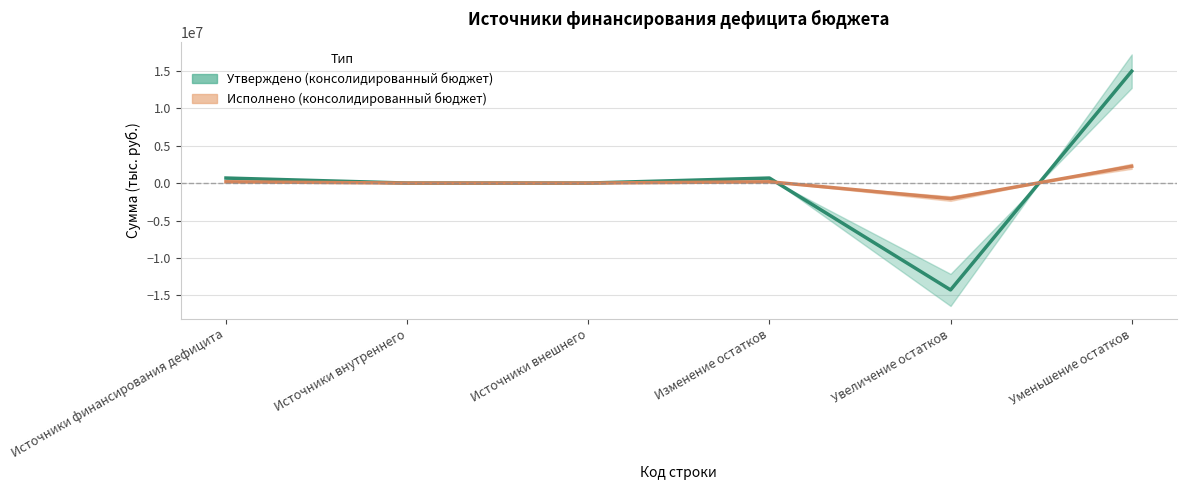

What is the value of the Утверждено (консолидированный бюджет) point at the 4th from the left?

671100.0